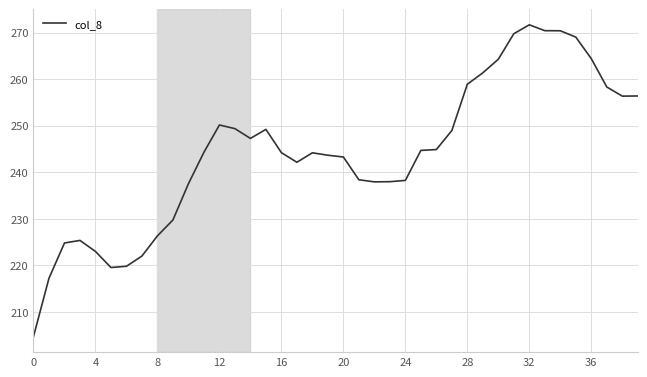

What is the difference between the maximum and minimum values?

66.9